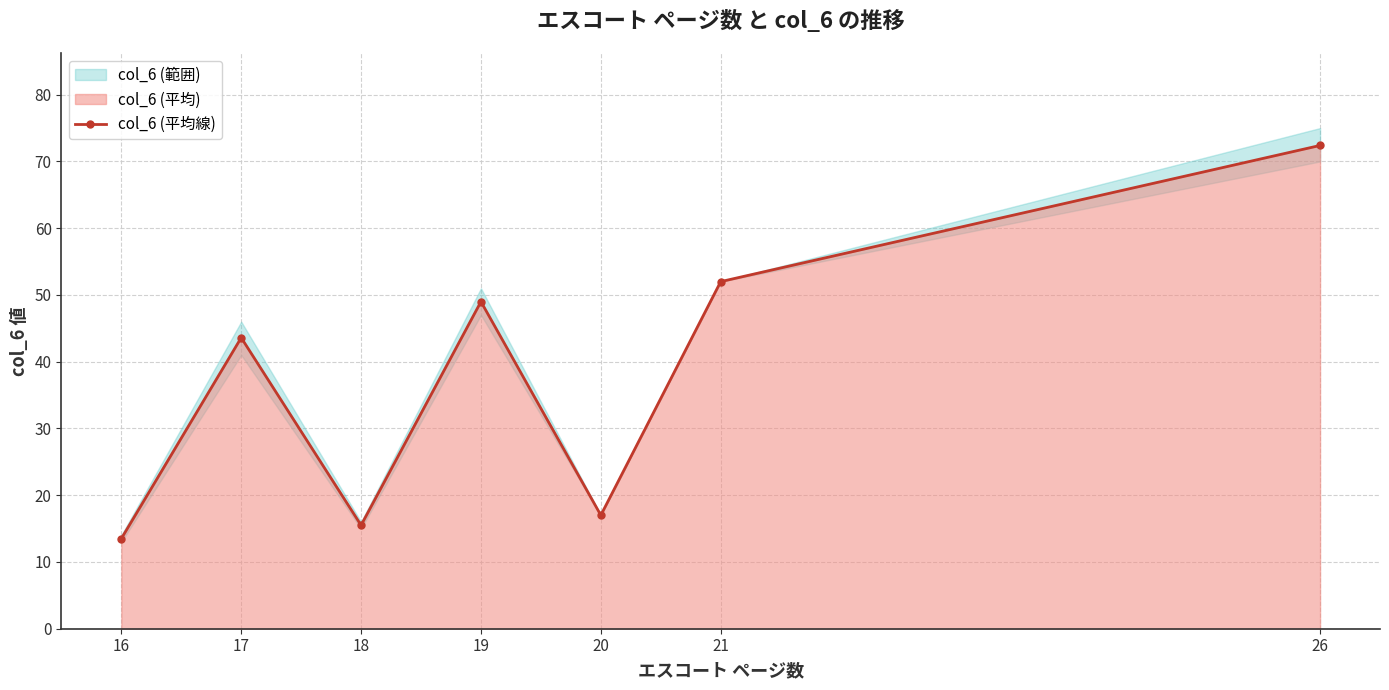

How many points are lower than both their immediate neighbors (excluding endpoints)?

2